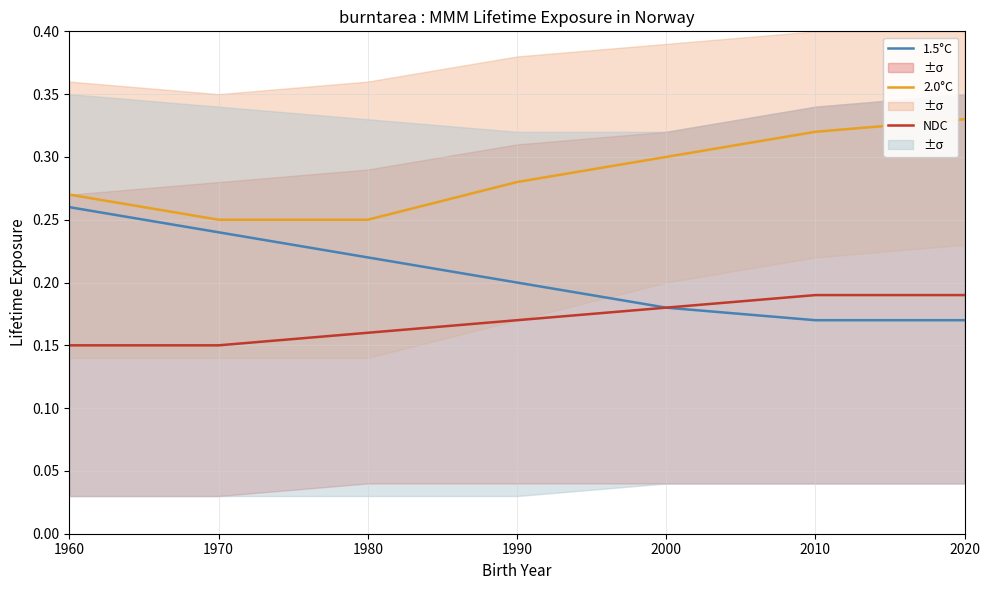

Which label corresponds to the largest value in the chart?

2020